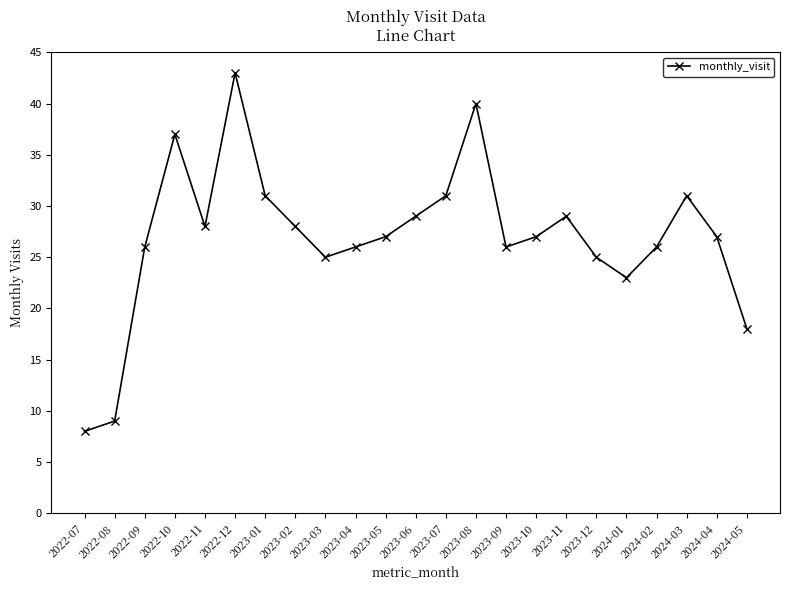

How many interior local valleys (lower than both neighbors) does the data have?

4